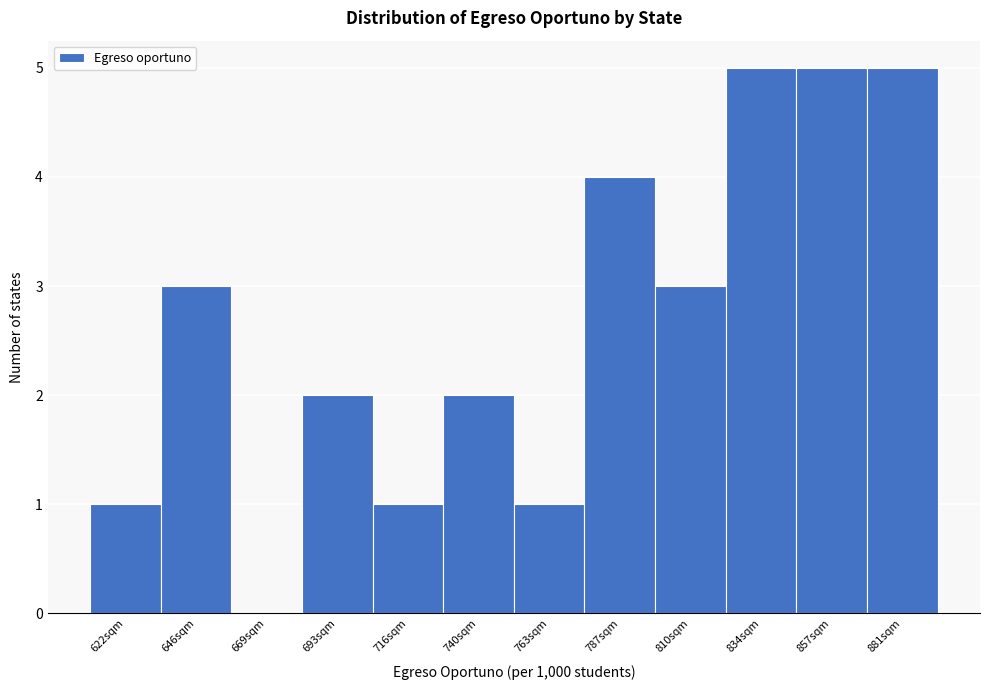

Reading left to right, extract all data points from this chart.

622sqm=1	646sqm=3	669sqm=0	693sqm=2	716sqm=1	740sqm=2	763sqm=1	787sqm=4	810sqm=3	834sqm=5	857sqm=5	881sqm=5